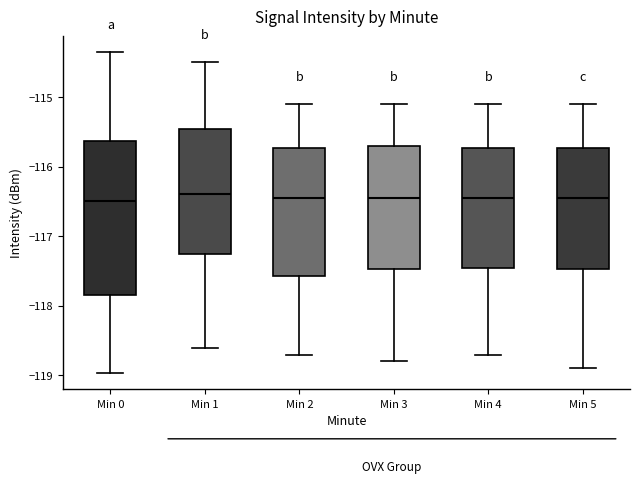

Reading left to right, read every box against the y-axis: the position of its median line, the range the box covers, and the ends of its whiskers. The values are not printed on the chart, so give them approximately, as read against the axis.

Min 0: median -116.5, box -117.8 to -115.6, whiskers -119.0 to -114.4
Min 1: median -116.4, box -117.2 to -115.4, whiskers -118.6 to -114.5
Min 2: median -116.4, box -117.6 to -115.7, whiskers -118.7 to -115.1
Min 3: median -116.4, box -117.5 to -115.7, whiskers -118.8 to -115.1
Min 4: median -116.4, box -117.4 to -115.7, whiskers -118.7 to -115.1
Min 5: median -116.4, box -117.5 to -115.7, whiskers -118.9 to -115.1